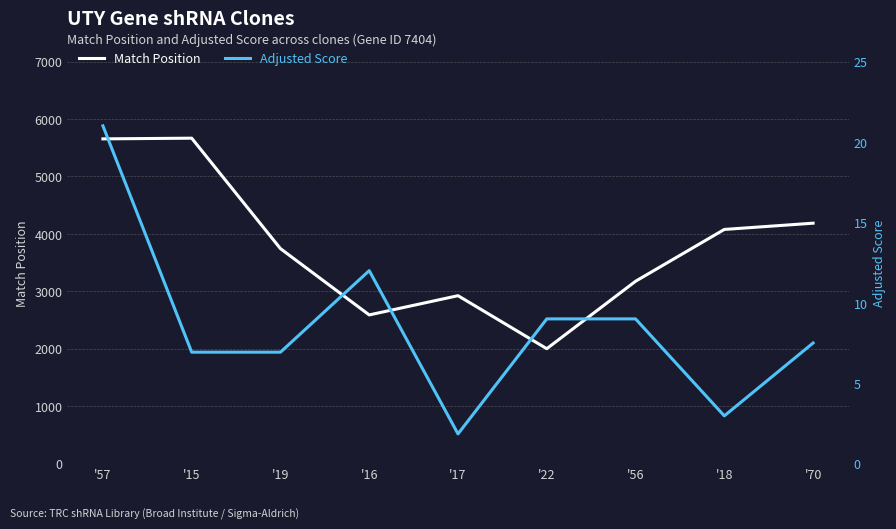

What are all the series names shown in the legend?

Match Position, Adjusted Score